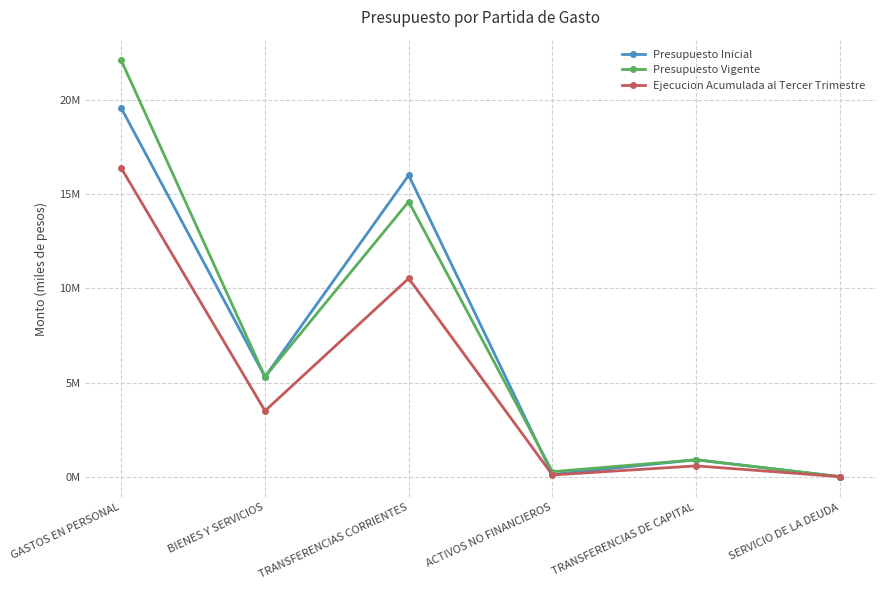

At which label does Presupuesto Vigente reach its minimum?

SERVICIO DE LA DEUDA